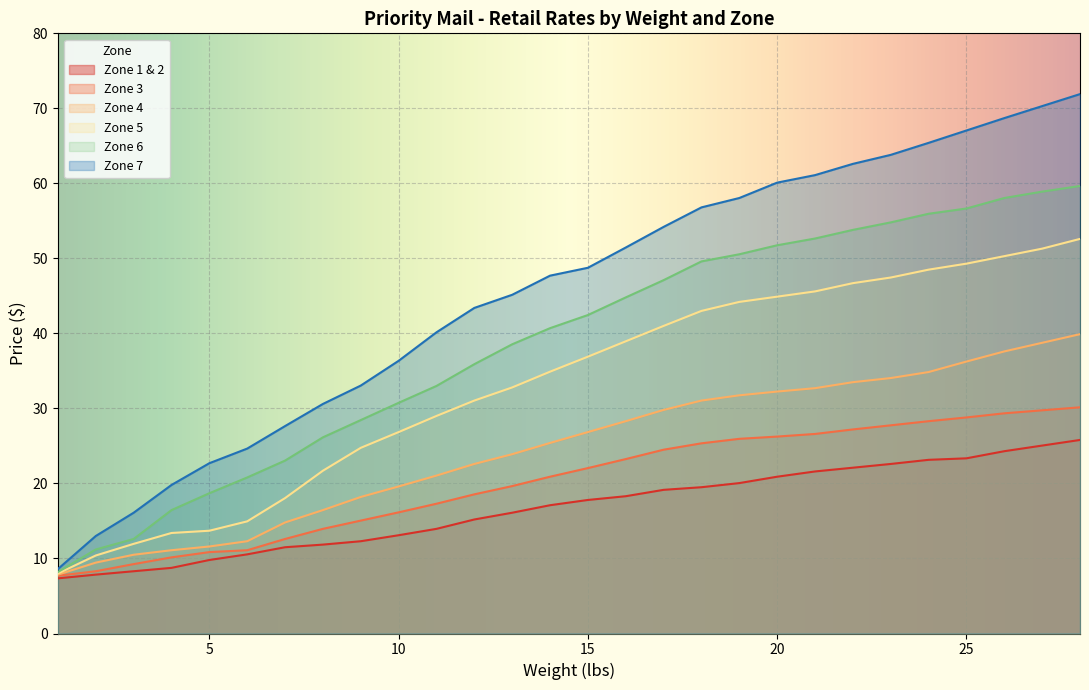

Does the chart display data point markers on the line(s)?

No